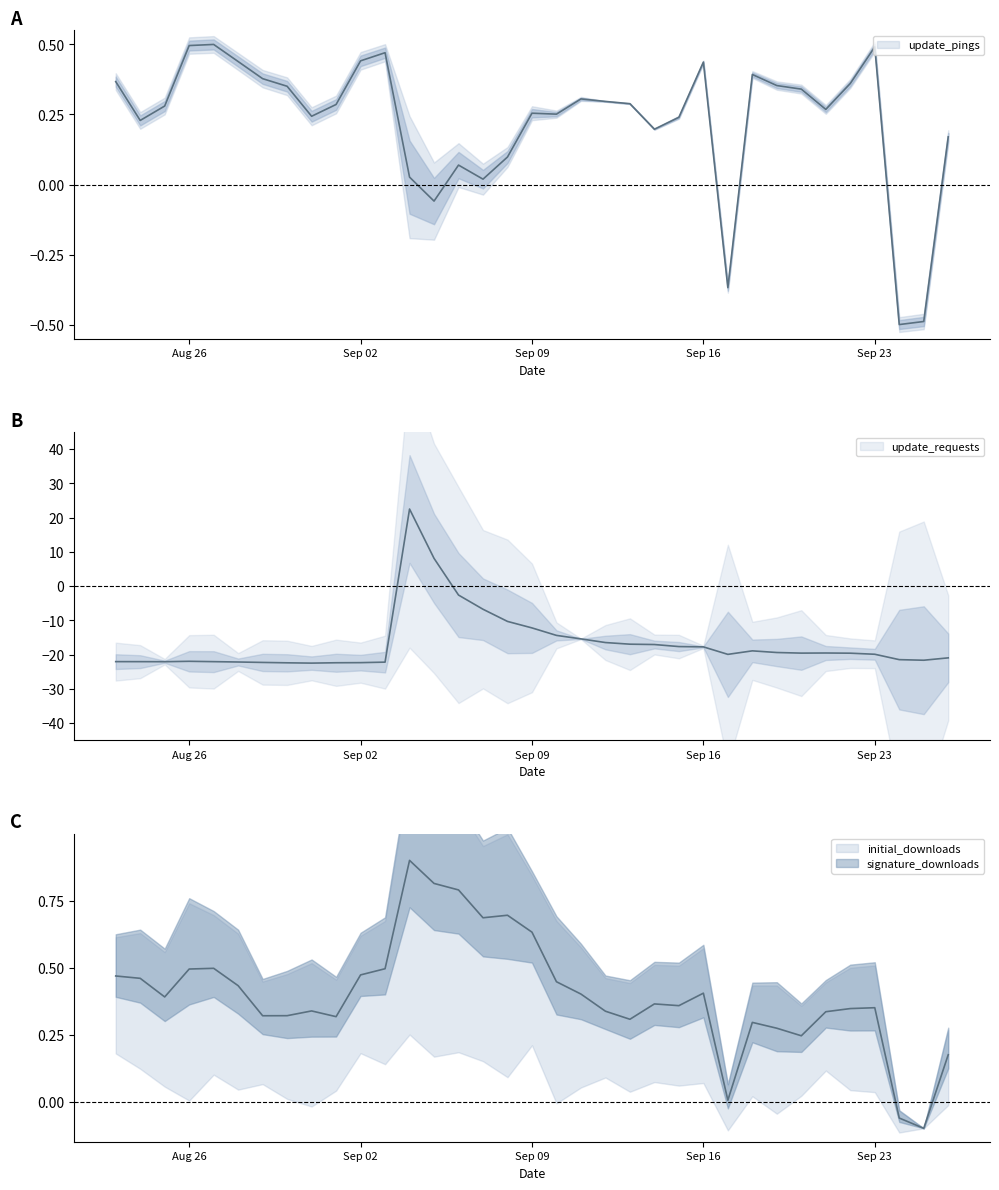

What is the difference between the highest and lowest values at 2019-09-13?

17.3